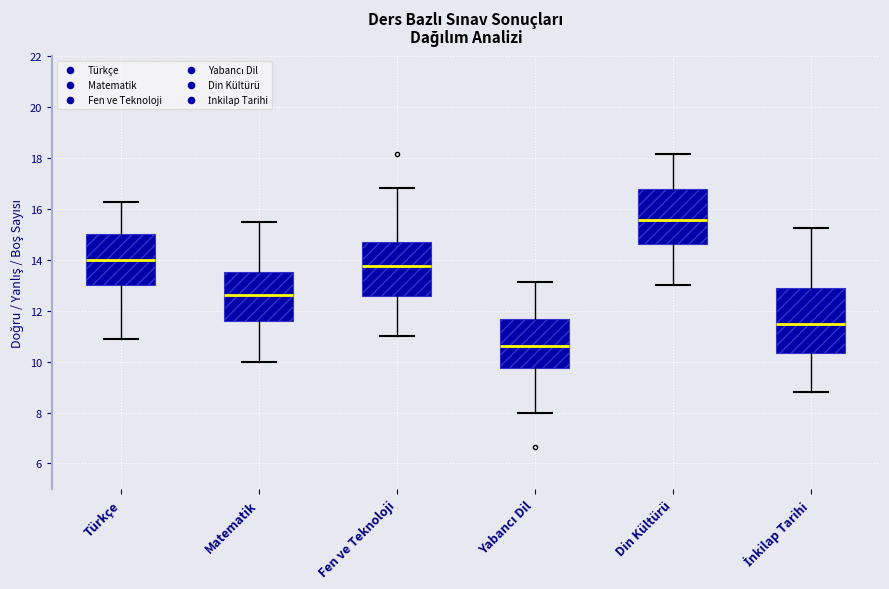

Which box's median line is the lowest?

Yabancı Dil